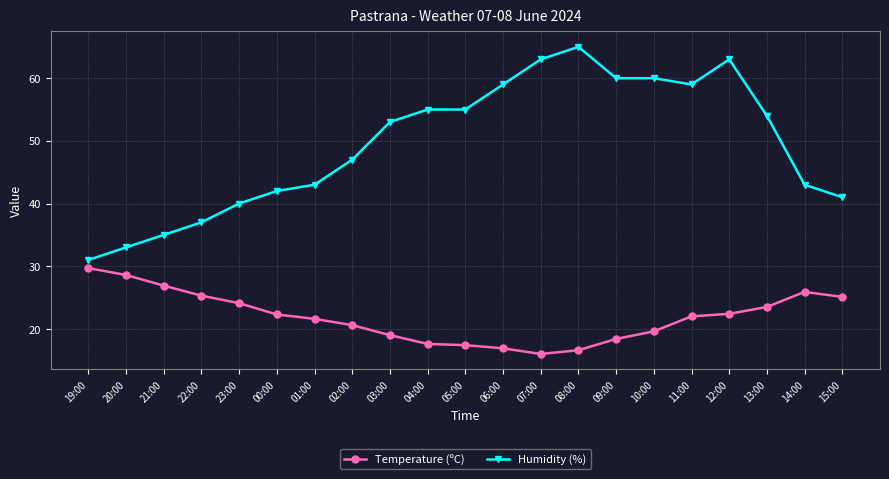

What is the approximate value of Humidity (%) at 10:00?

60.0